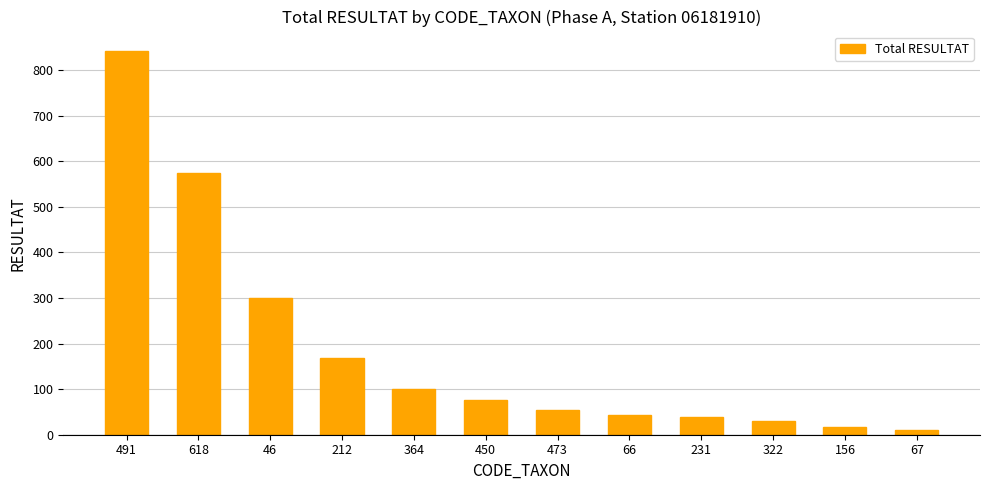

What is the maximum value shown in the chart?

842